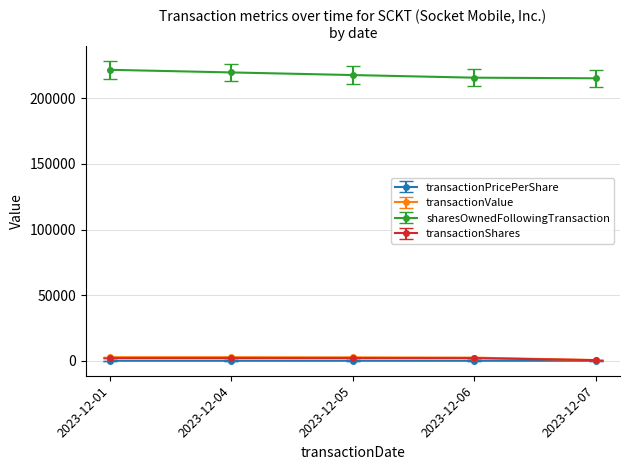

At how many categories does at least one series exceed 69228?

5